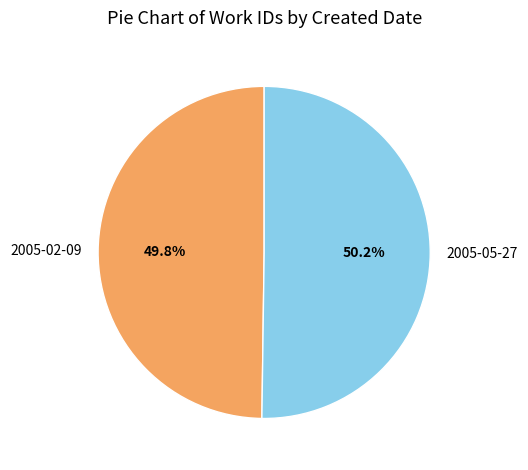

How much of the chart is everything except 2005-05-27?

49.8%